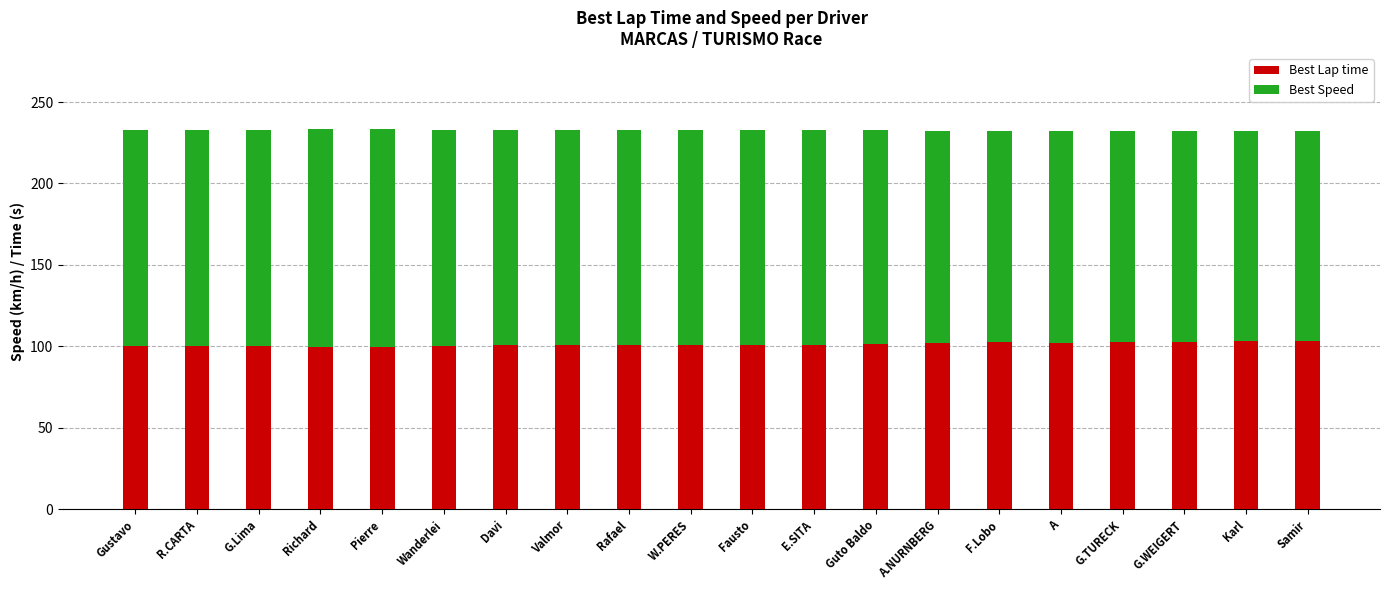

What is the total value across all series at Davi?

232.7